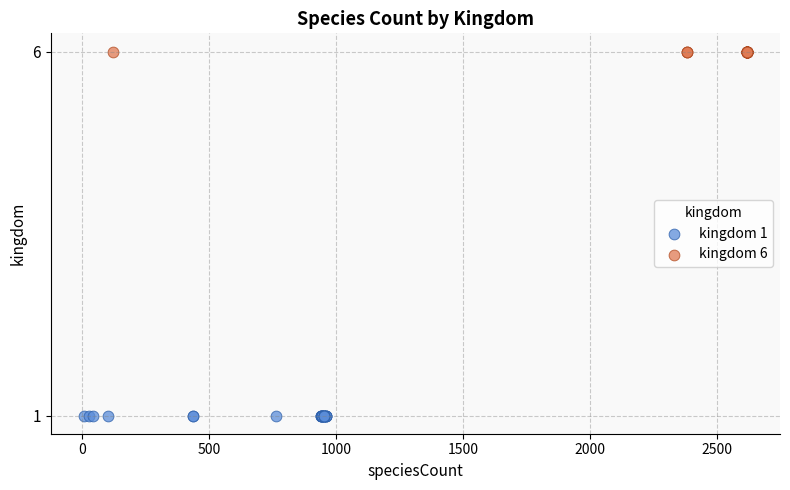

Which series reaches the maximum Y coordinate?

kingdom 6